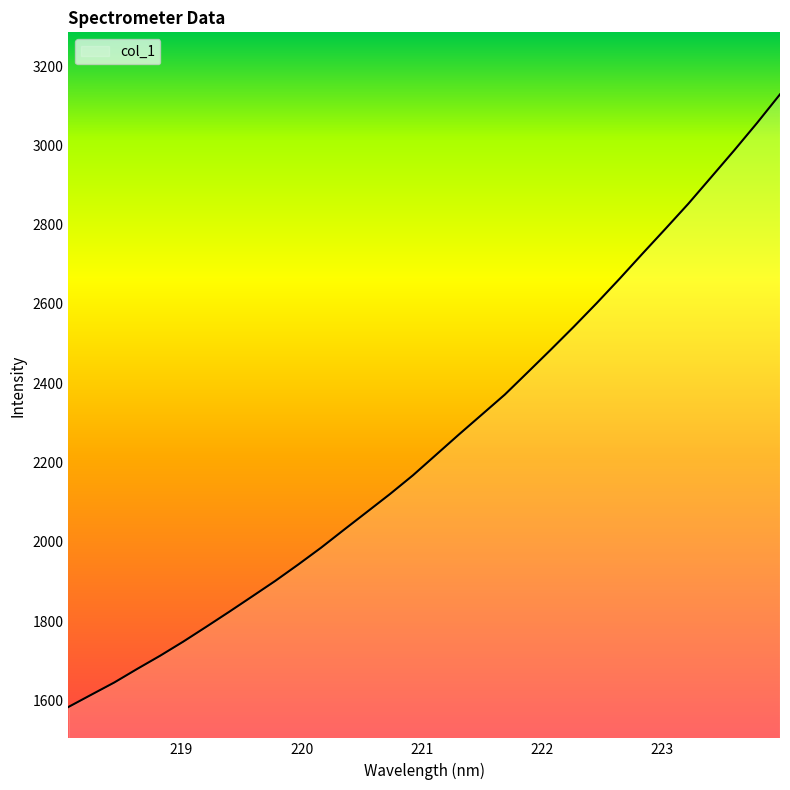

What is the maximum value shown in the chart?

3128.6